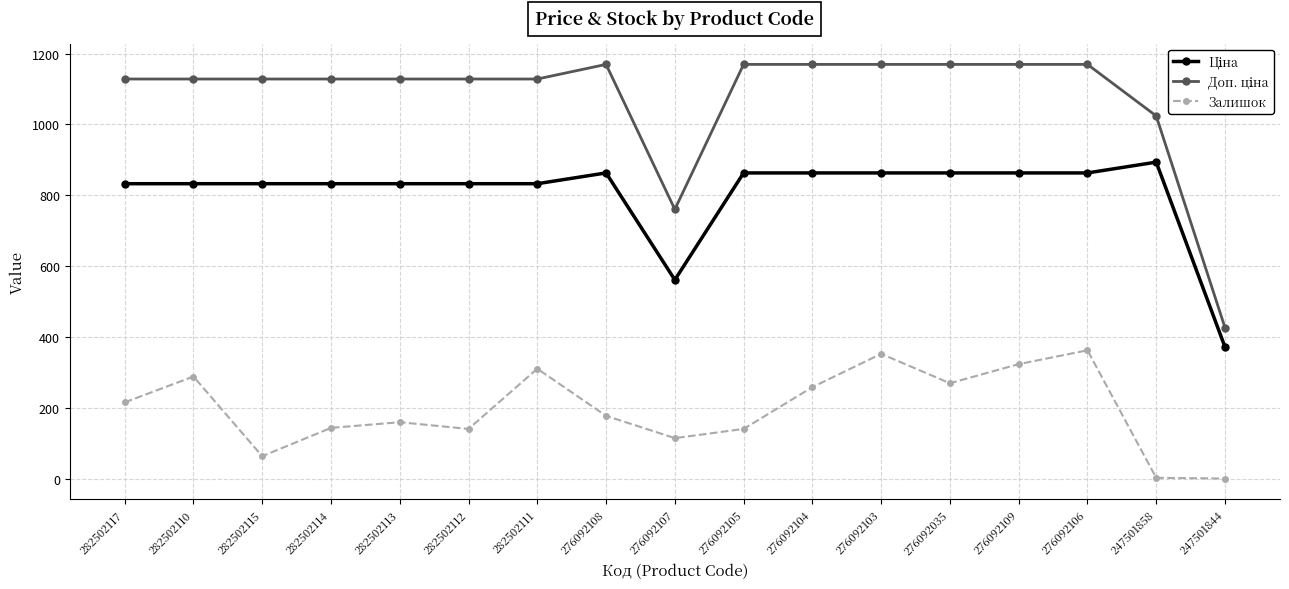

Between 276092108 and 276092109, which series saw the biggest shift?

Залишок